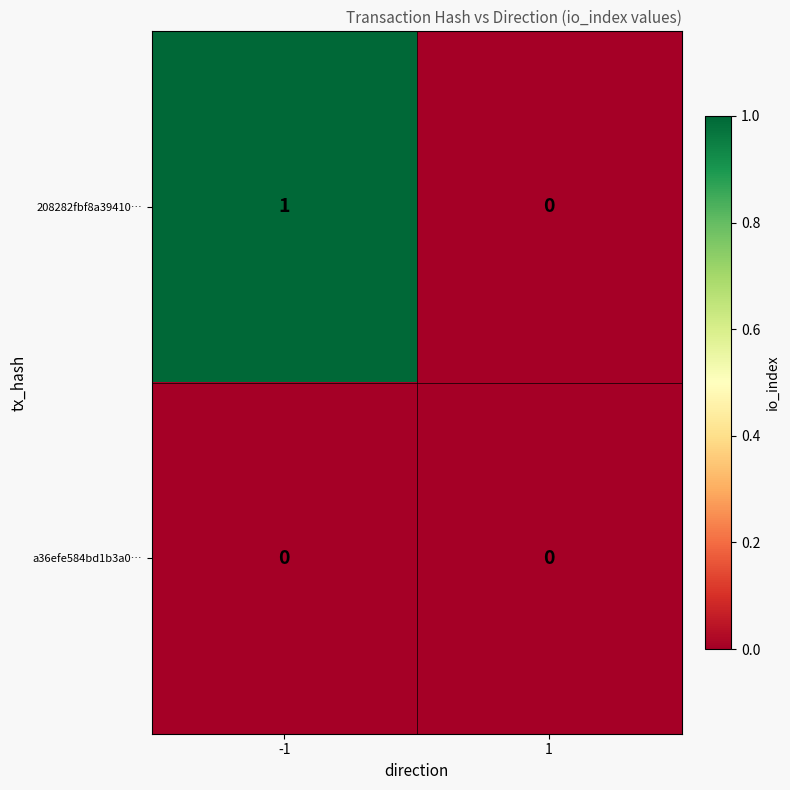

Reading right to left, extract all data points from this chart.

208282fbf8a39410…: 0	1
a36efe584bd1b3a0…: 0	0